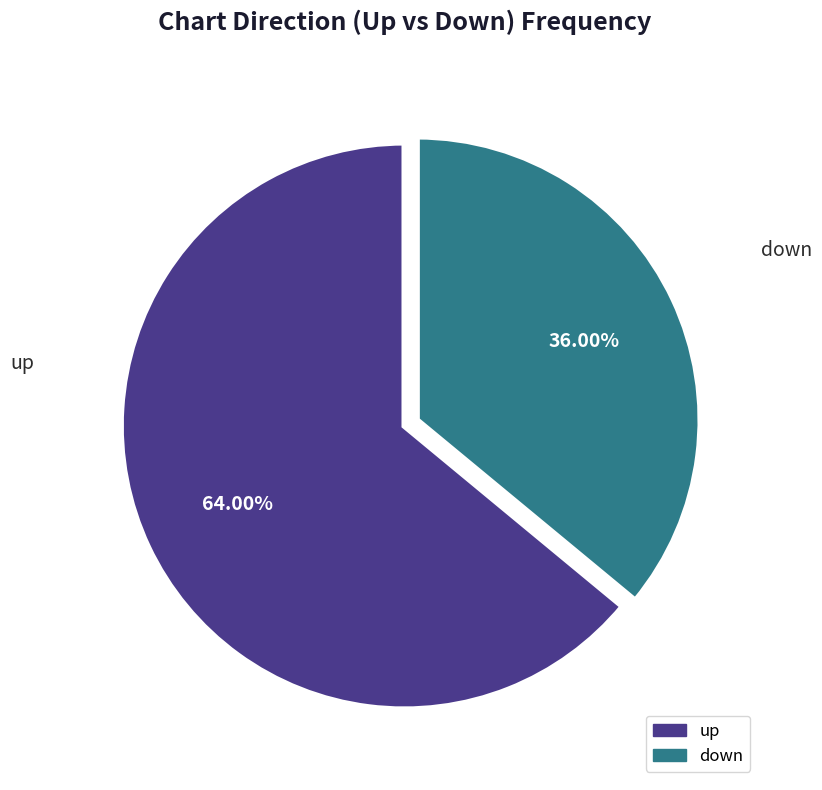

Do down and up together represent more than half of the pie?

Yes